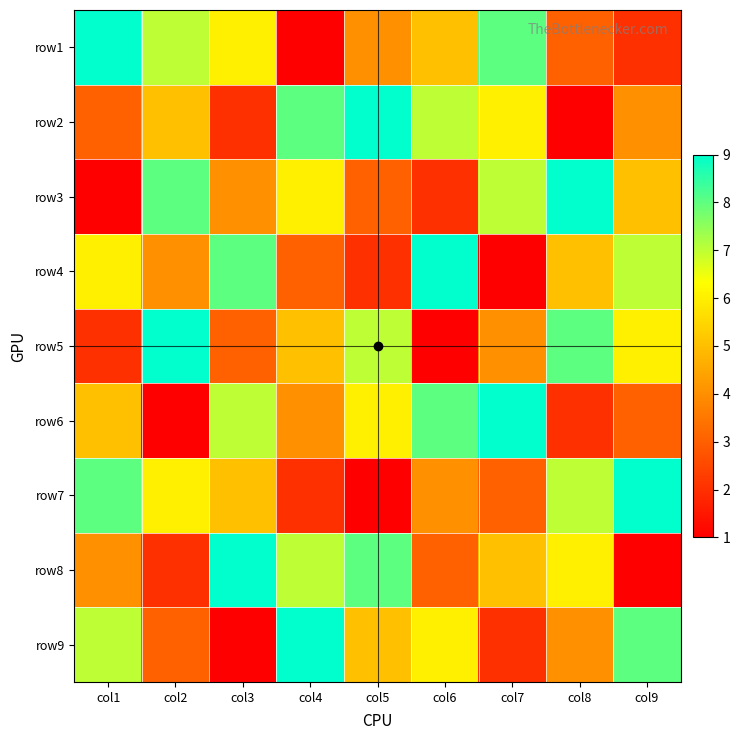

Reading left to right, transcribe all the data shown in this chart.

row1: col1=9	col2=7	col3=6	col4=1	col5=4	col6=5	col7=8	col8=3	col9=2
row2: col1=3	col2=5	col3=2	col4=8	col5=9	col6=7	col7=6	col8=1	col9=4
row3: col1=1	col2=8	col3=4	col4=6	col5=3	col6=2	col7=7	col8=9	col9=5
row4: col1=6	col2=4	col3=8	col4=3	col5=2	col6=9	col7=1	col8=5	col9=7
row5: col1=2	col2=9	col3=3	col4=5	col5=7	col6=1	col7=4	col8=8	col9=6
row6: col1=5	col2=1	col3=7	col4=4	col5=6	col6=8	col7=9	col8=2	col9=3
row7: col1=8	col2=6	col3=5	col4=2	col5=1	col6=4	col7=3	col8=7	col9=9
row8: col1=4	col2=2	col3=9	col4=7	col5=8	col6=3	col7=5	col8=6	col9=1
row9: col1=7	col2=3	col3=1	col4=9	col5=5	col6=6	col7=2	col8=4	col9=8